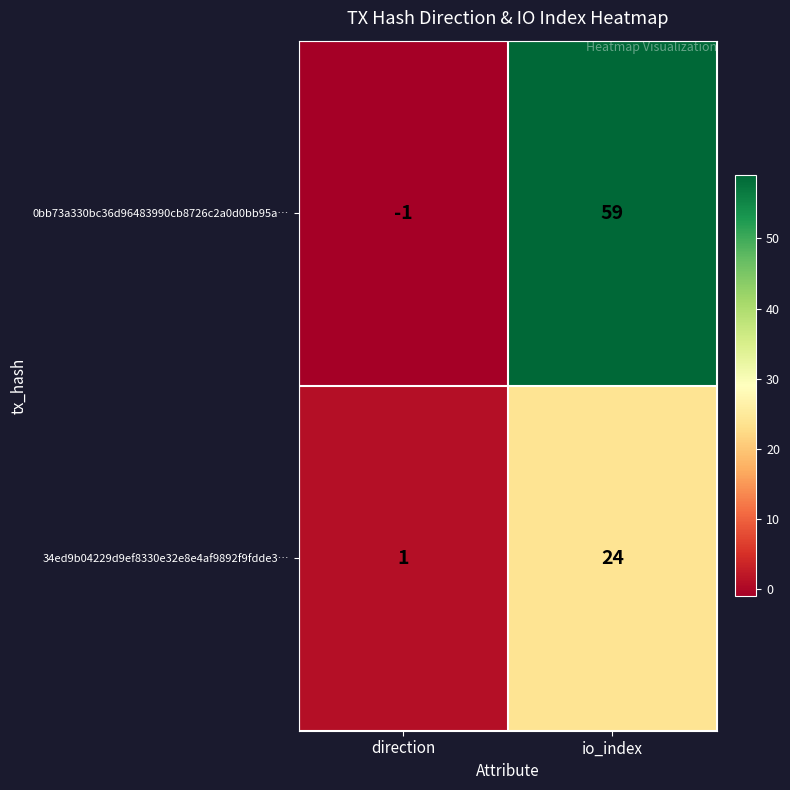

Which series has the largest total across all categories?

0bb73a330bc36d96483990cb8726c2a0d0bb95a…